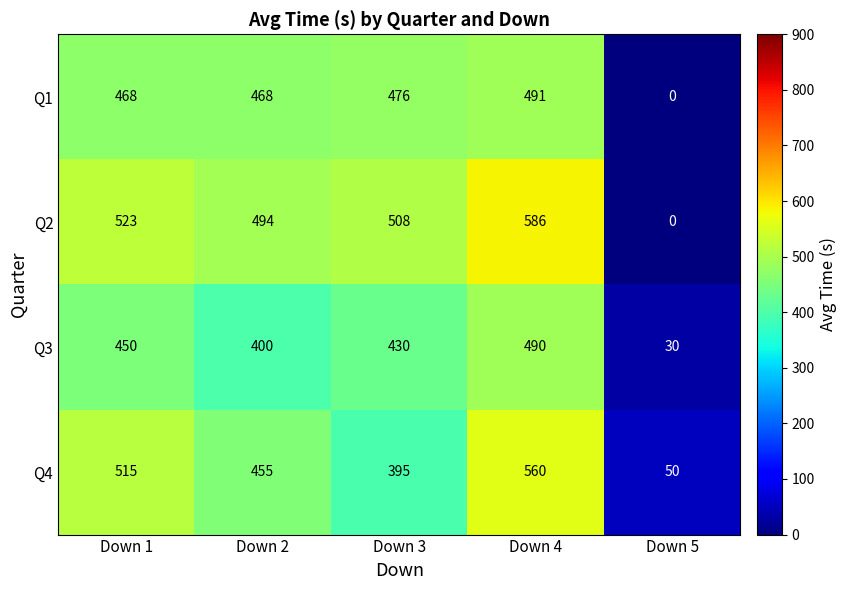

Count the number of data series in this chart.

4